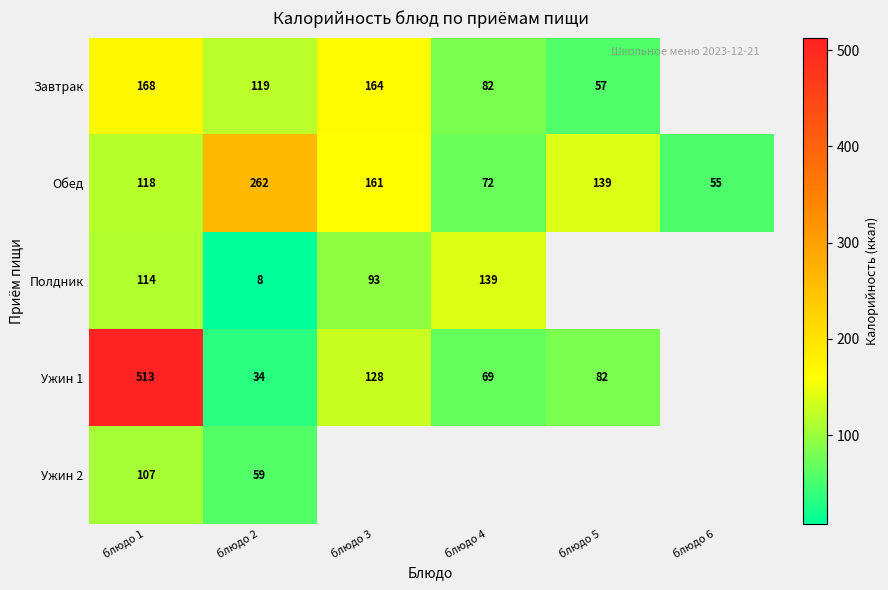

What is the spread (max minus min) of values at блюдо 2?

254